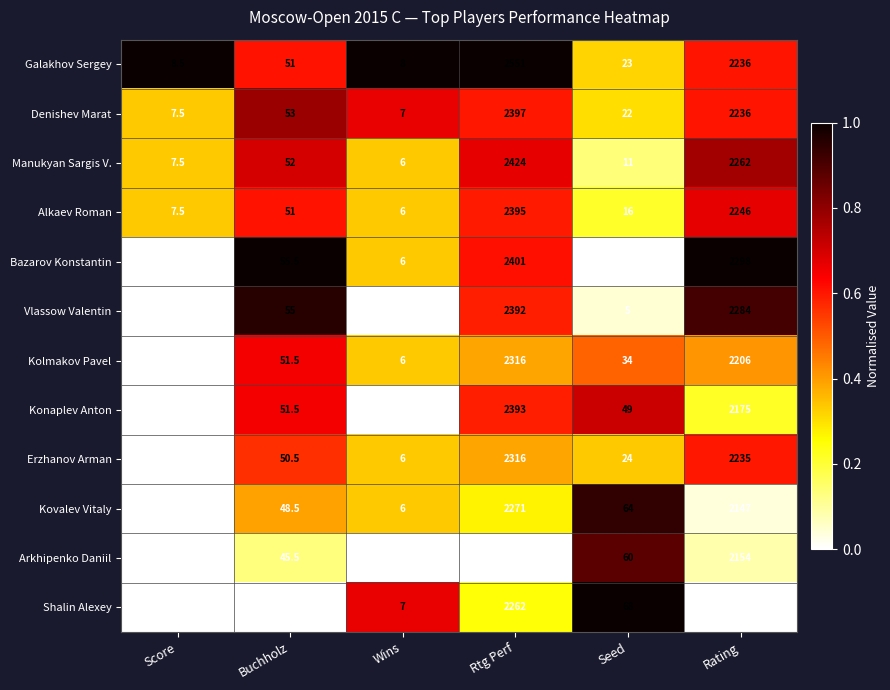

How many distinct data groups are displayed?

12